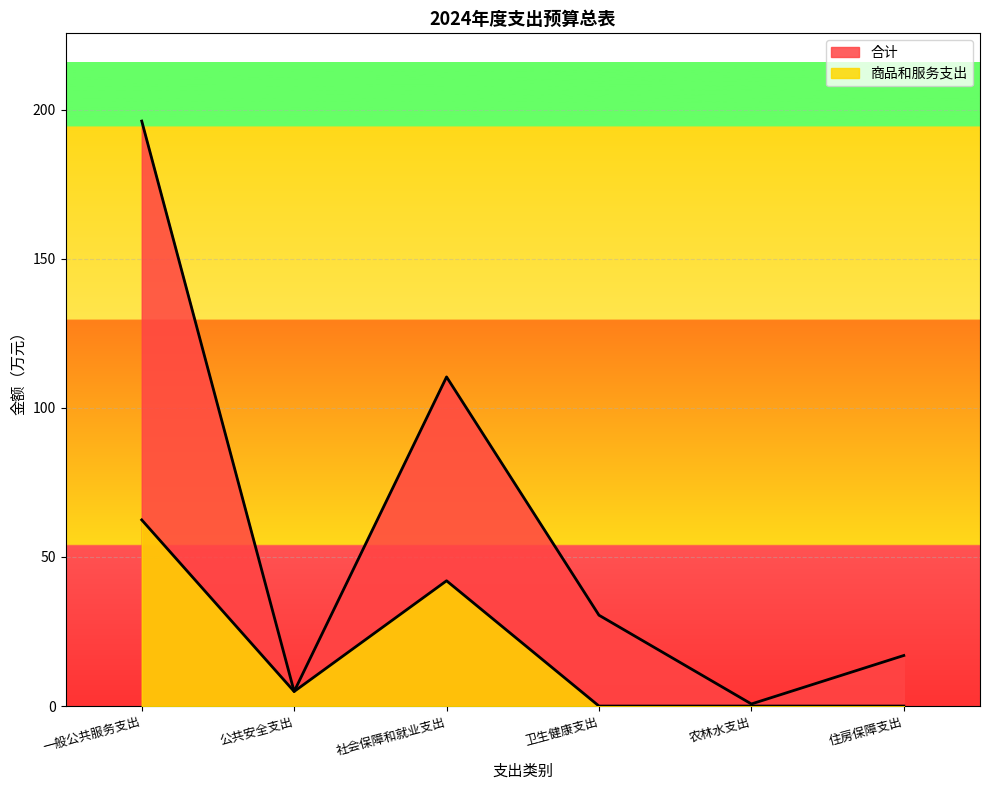

What is the difference between the highest and lowest values at 农林水支出?

0.7